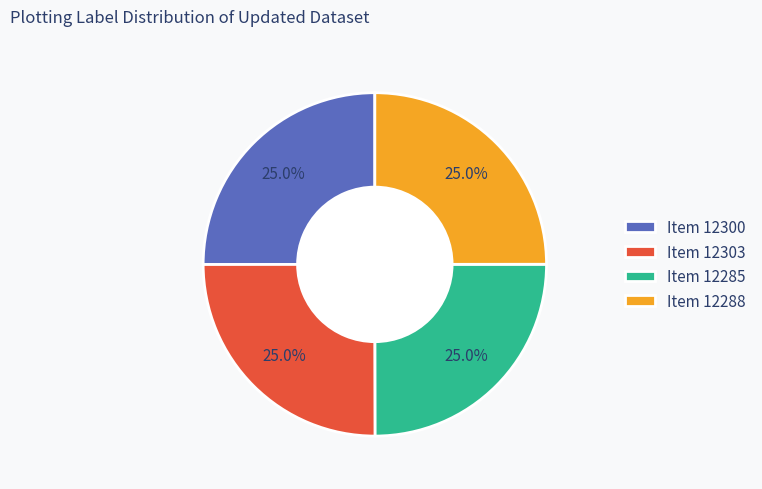

To the nearest percent, what portion does Item 12303 represent?

25%